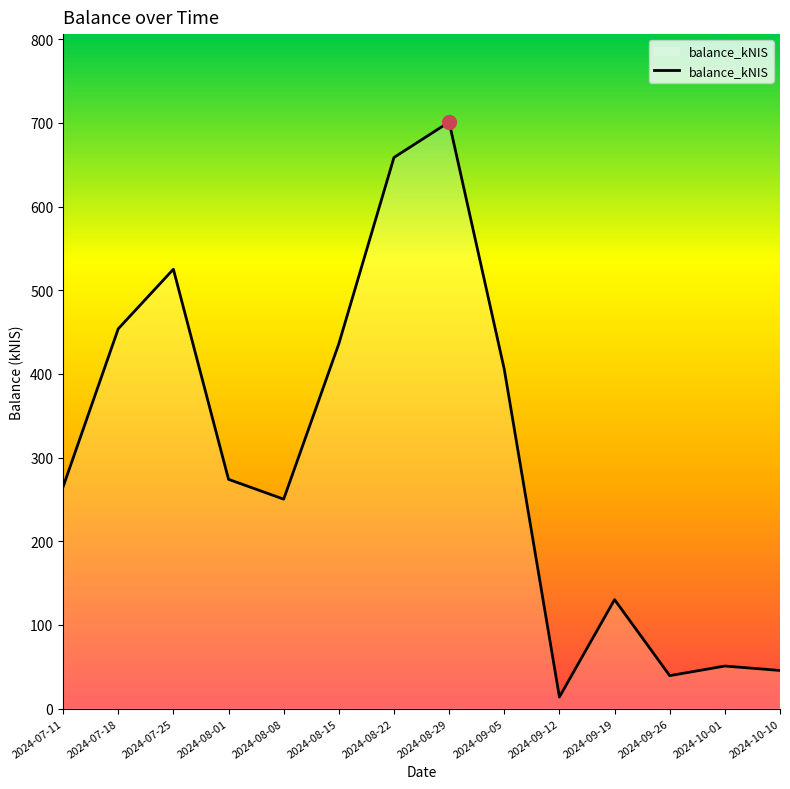

The value at 2024-08-15 is 435.9. True or false?

True